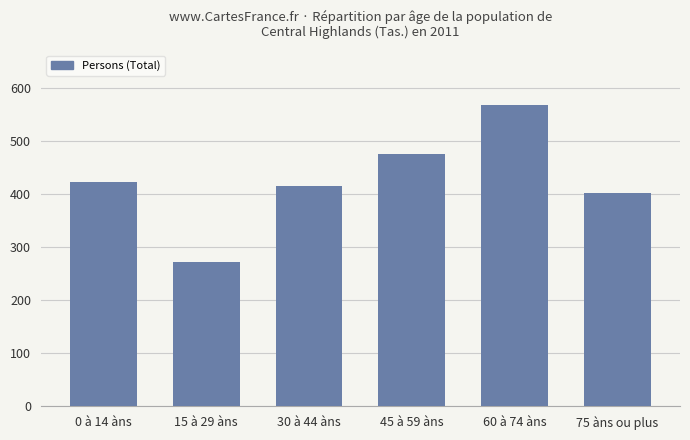

What is the label of the 6th bar from the right?

0 à 14 àns